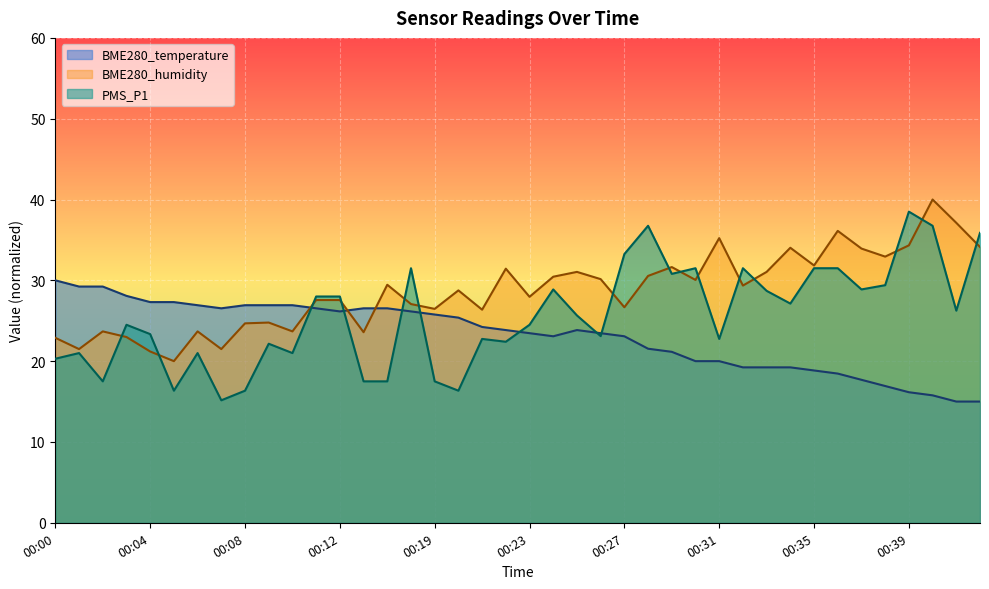

How many values in the PMS_P1 series exceed 25?

20